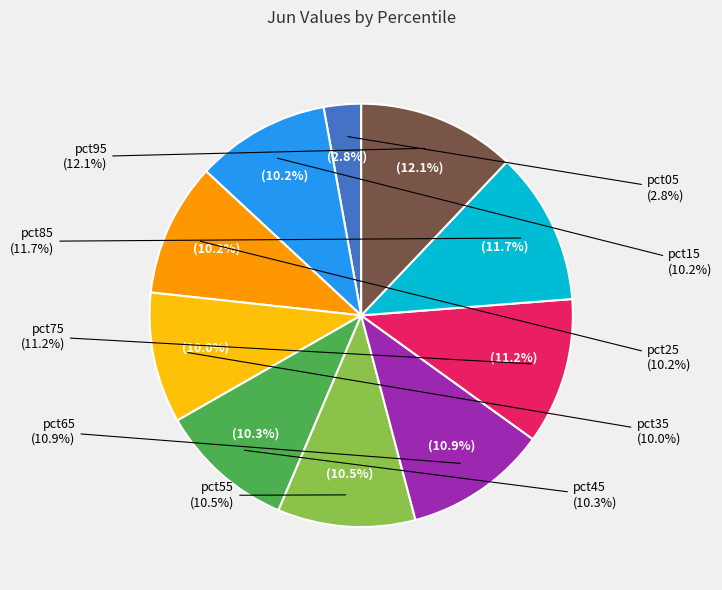

Which category has the smallest portion of the pie?

pct05